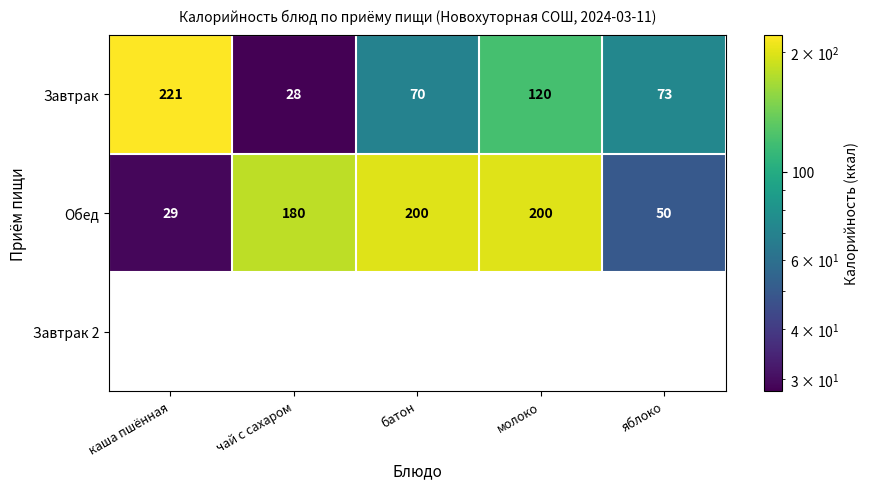

Is the value of Обед at каша пшённая greater than the value of Завтрак at каша пшённая?

No